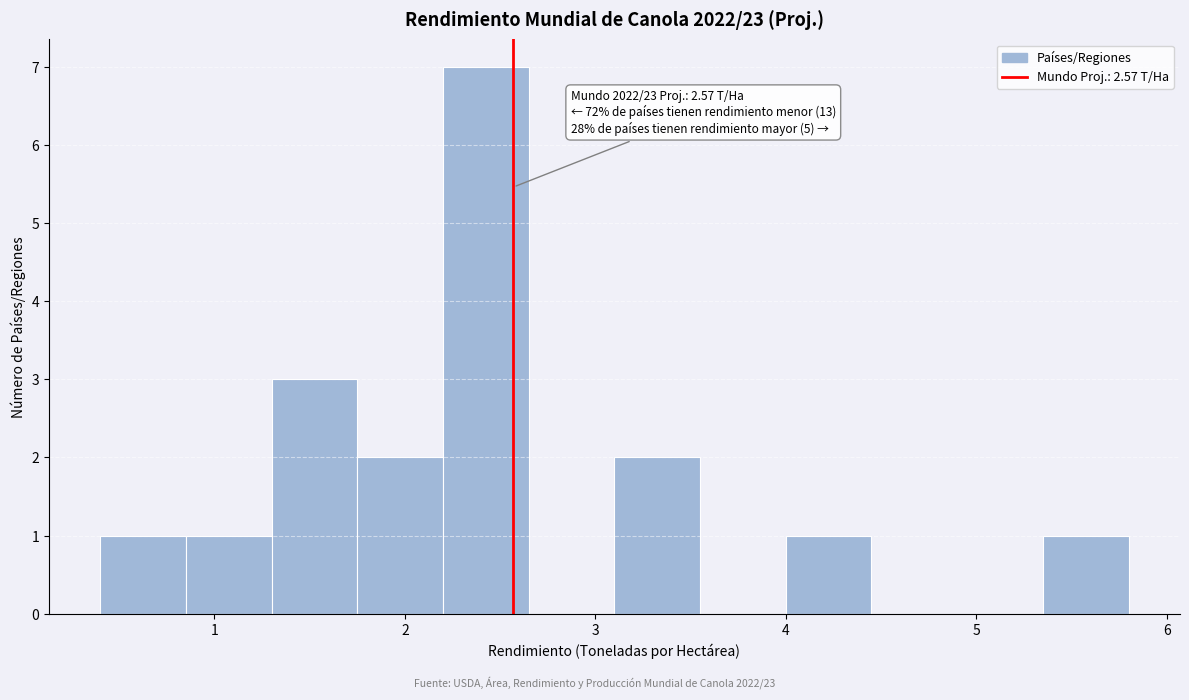

Which range on the x-axis has the tallest bar?

2.20 to 2.65